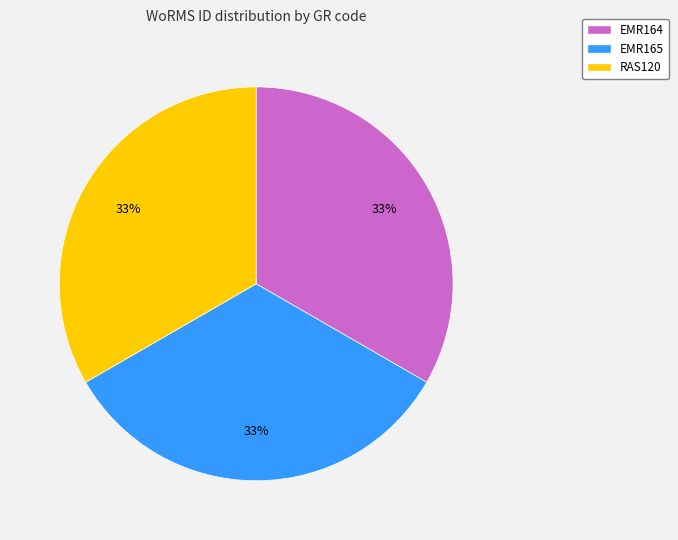

Is it true that EMR165 is 33% of the pie?

True